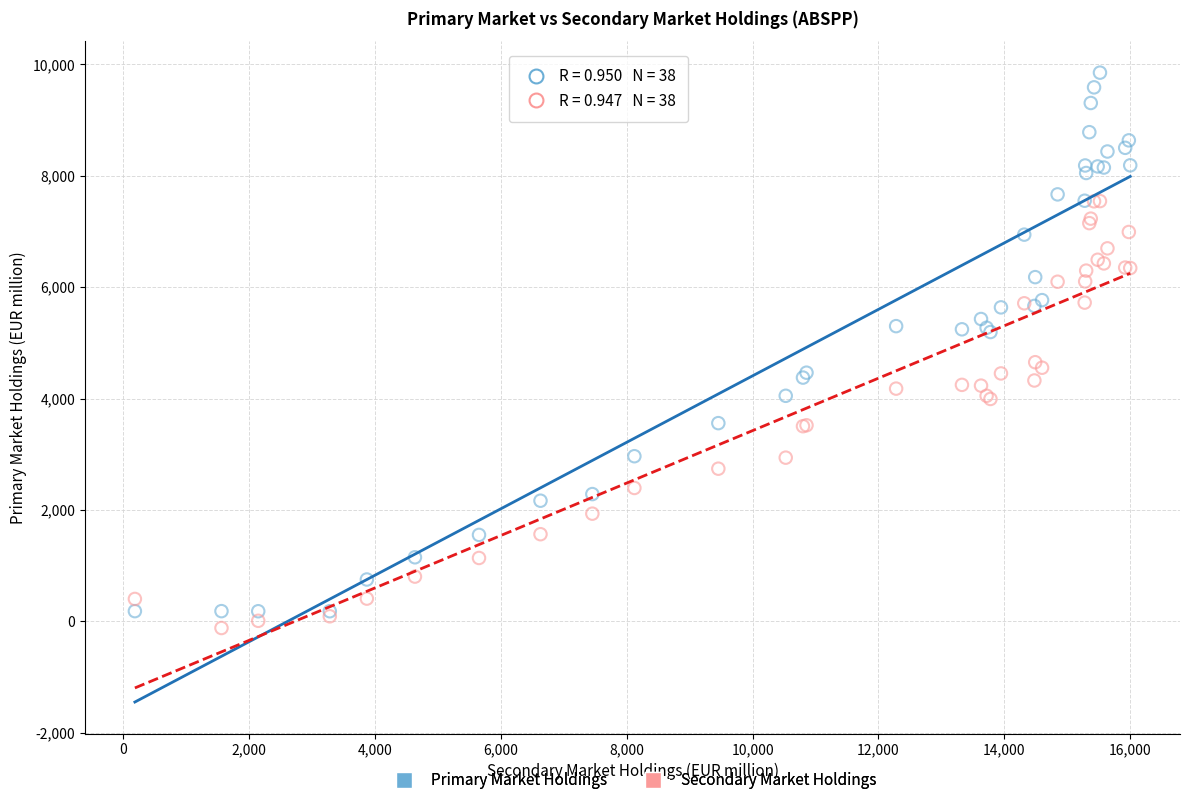

Which series reaches the minimum Y coordinate?

Secondary Market Holdings